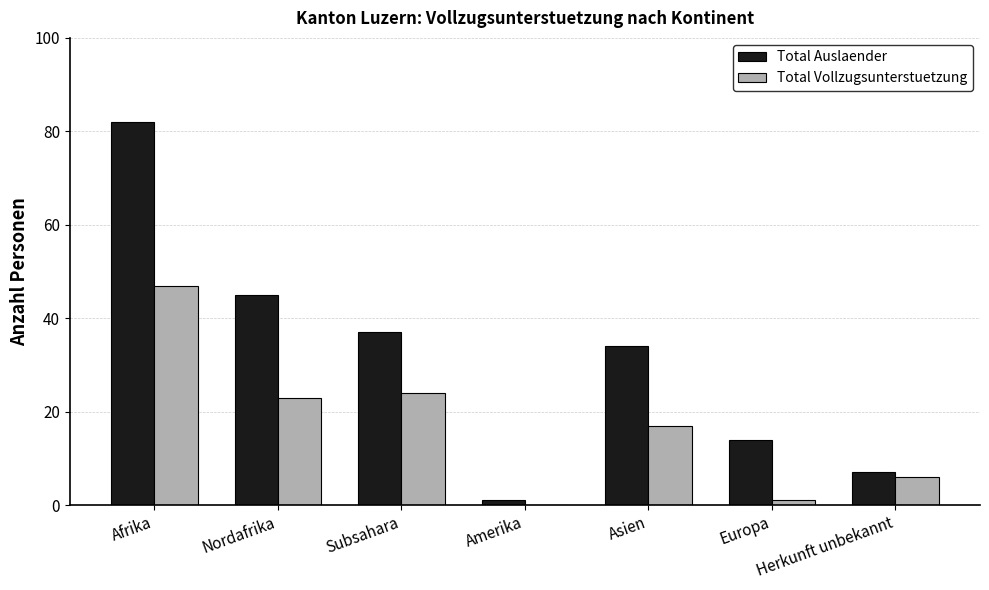

The value of Total Auslaender at Asien is 48. True or false?

False